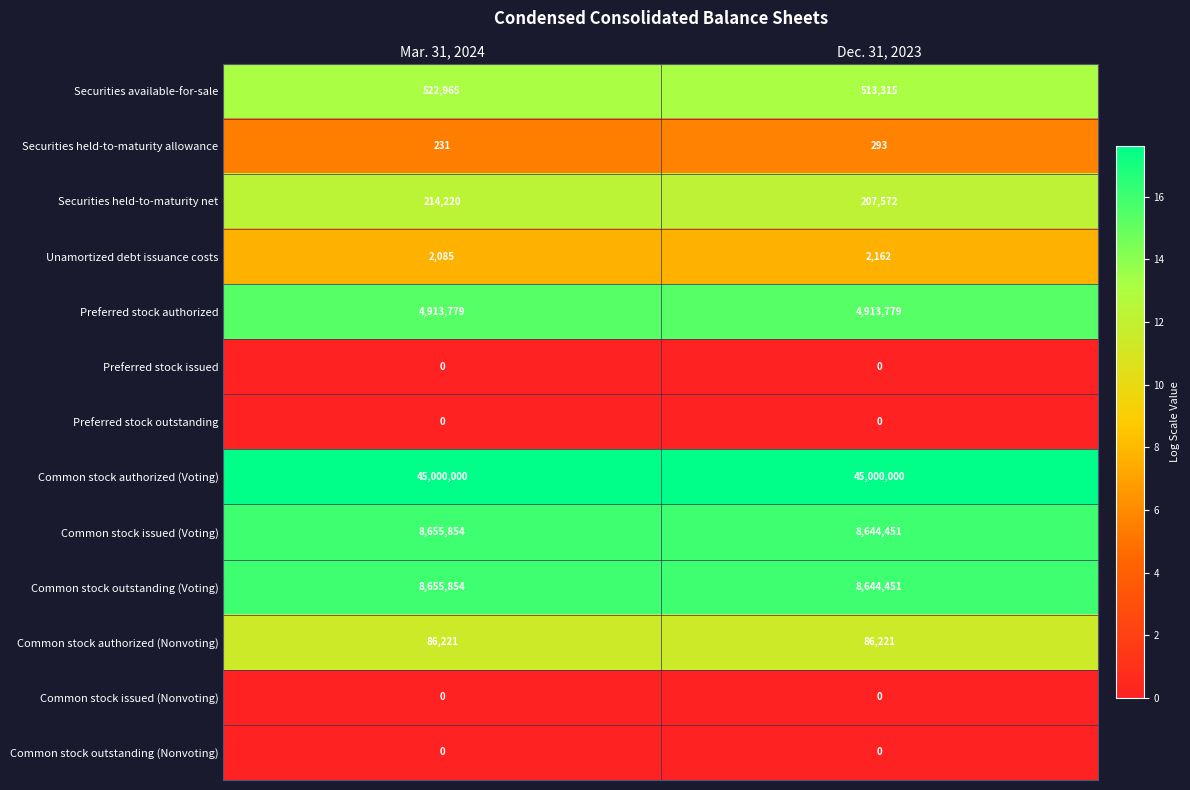

What is the difference between the highest and lowest values at Mar. 31, 2024?

45000000